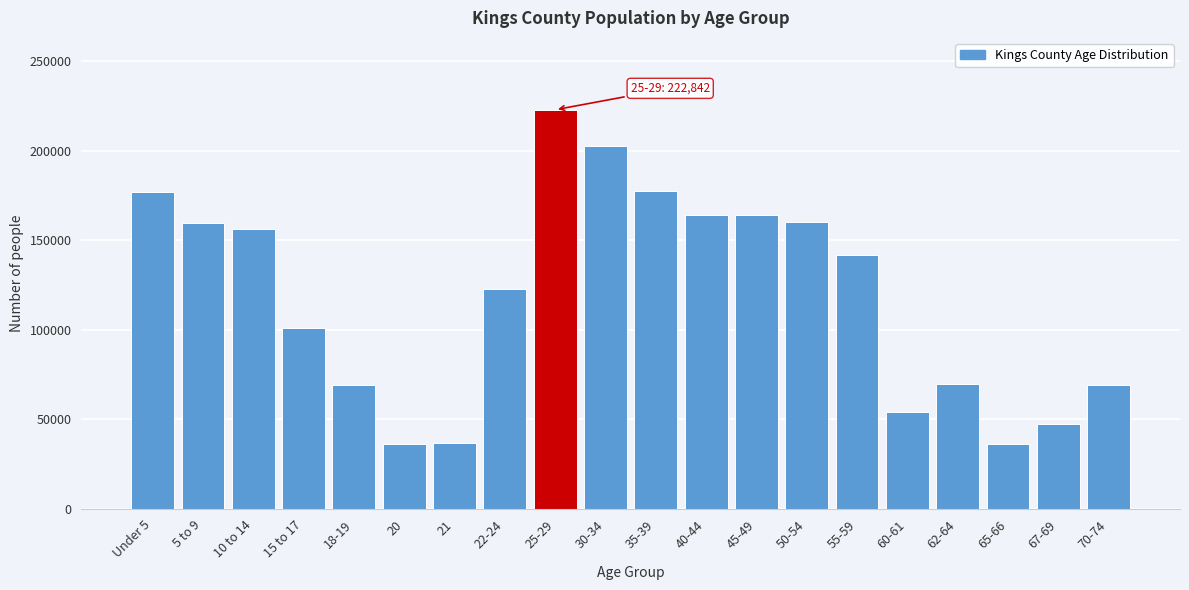

What is the sum of all values?

2369761